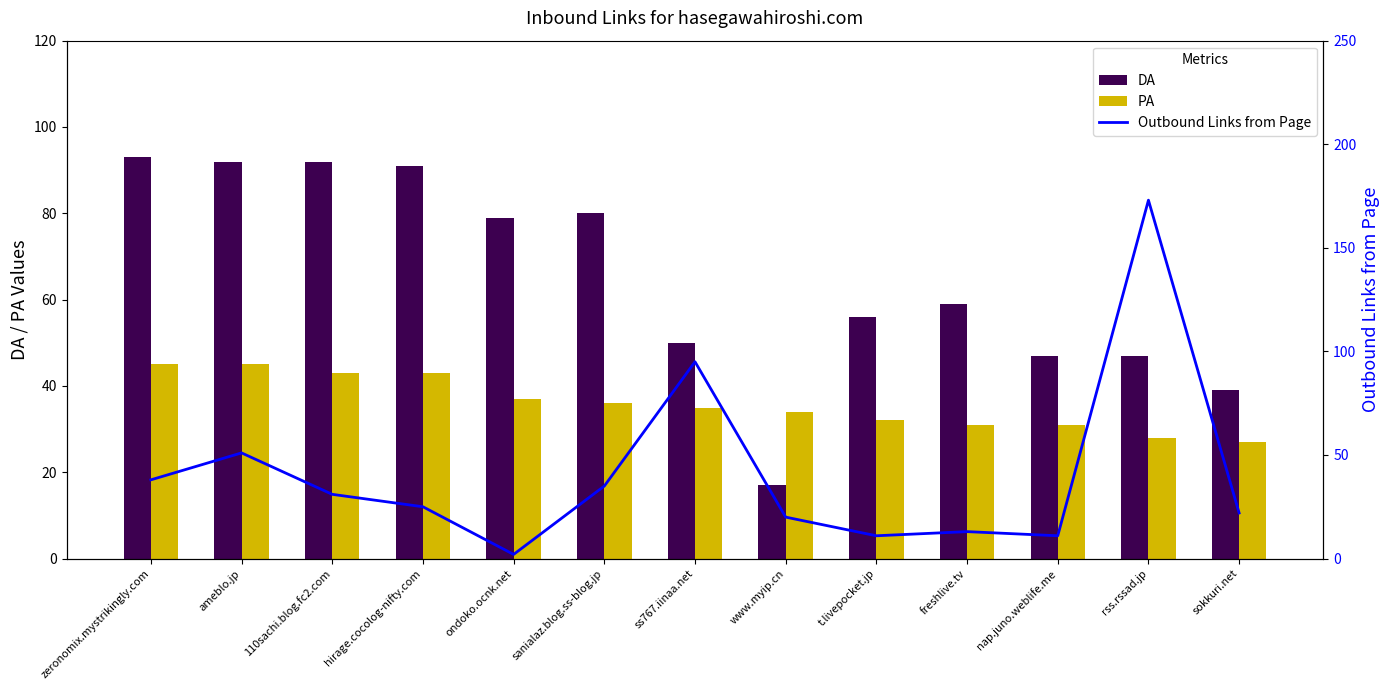

Between rss.rssad.jp and 110sachi.blog.fc2.com, which is larger?

110sachi.blog.fc2.com